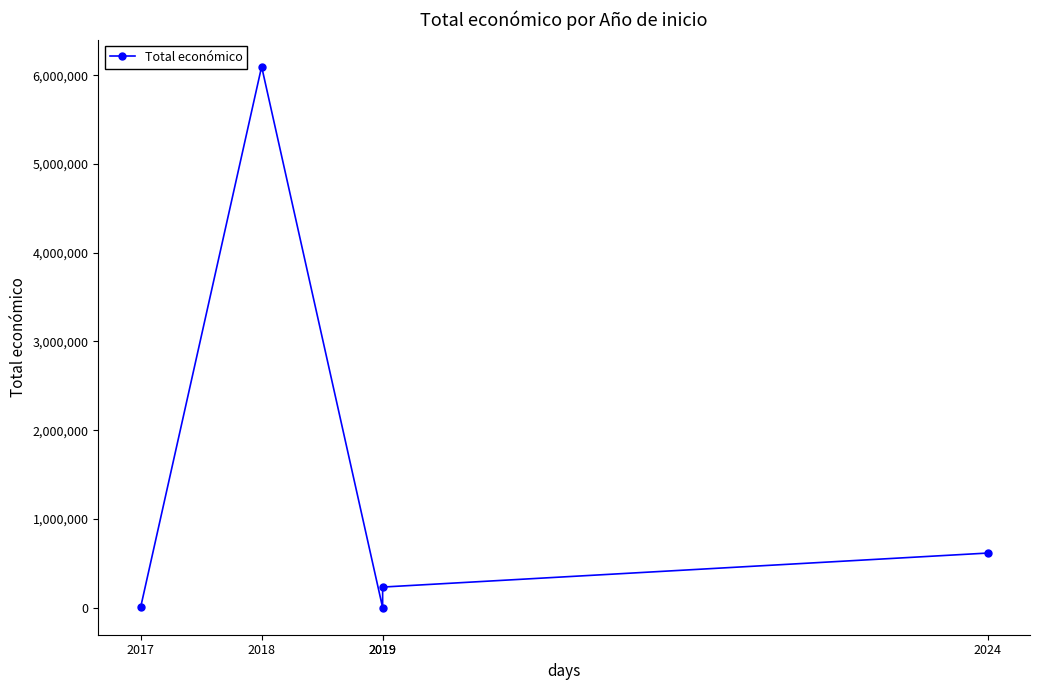

Rank the categories by value from highest to lowest.

2018, 2024, 2019, 2017, 2019